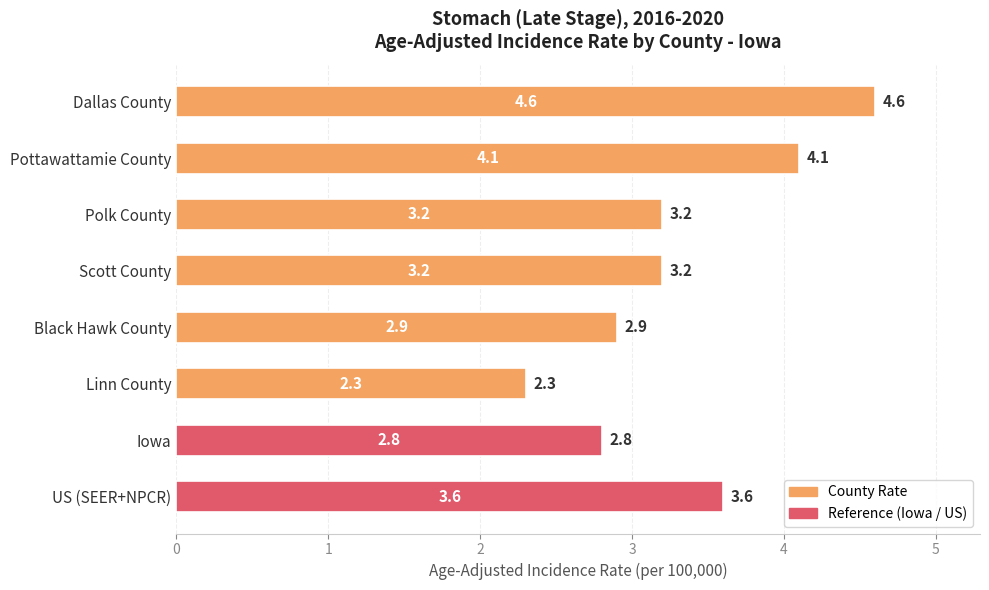

At which label is the value closest to 3?

Black Hawk County